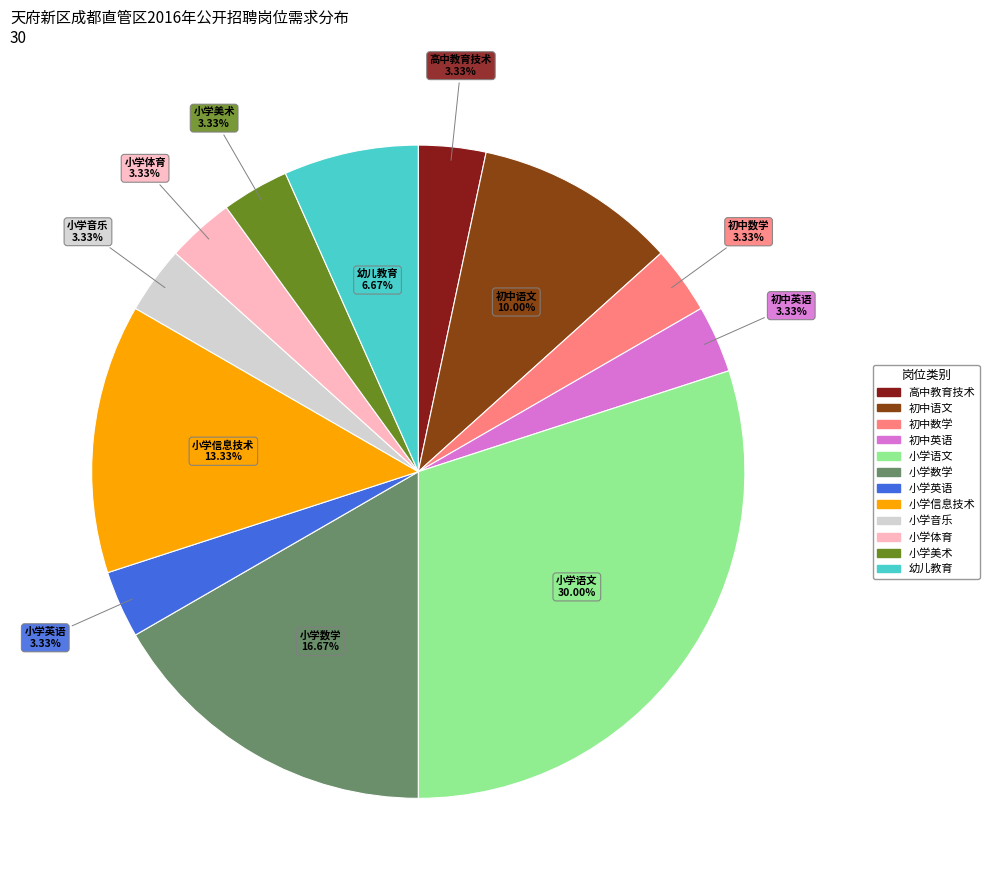

Combined, what portion of the pie is 小学英语 and 小学语文?

33.3%